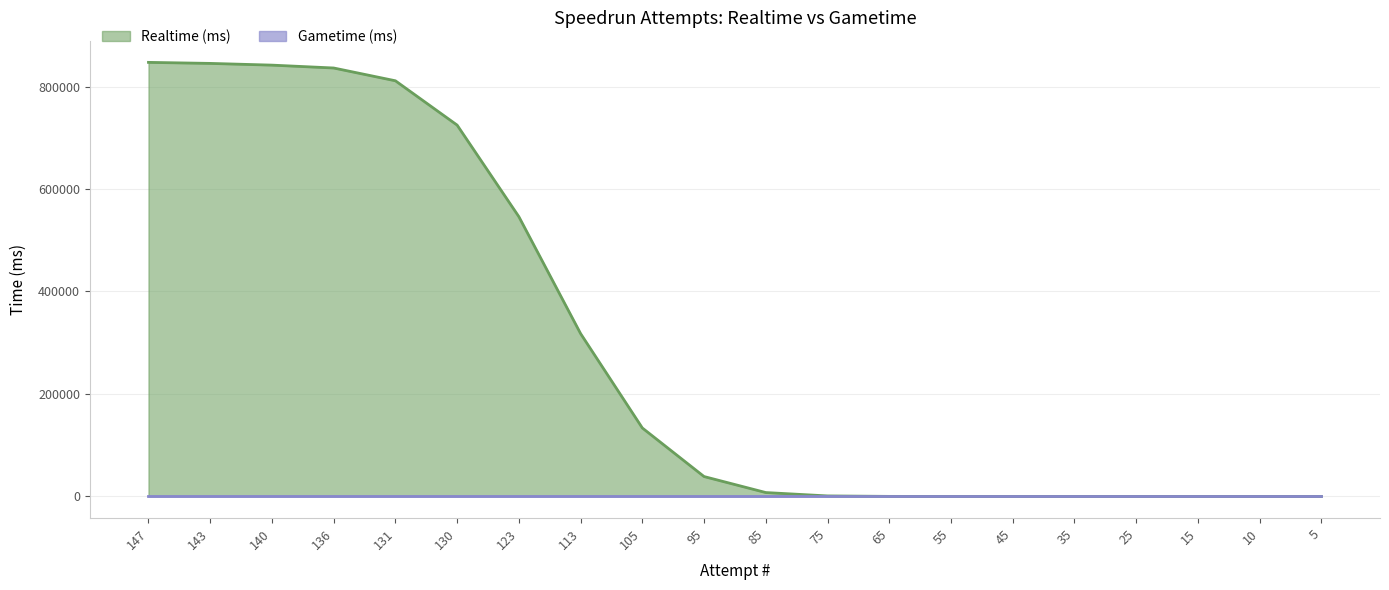

Which series has the largest total across all categories?

Realtime (ms)